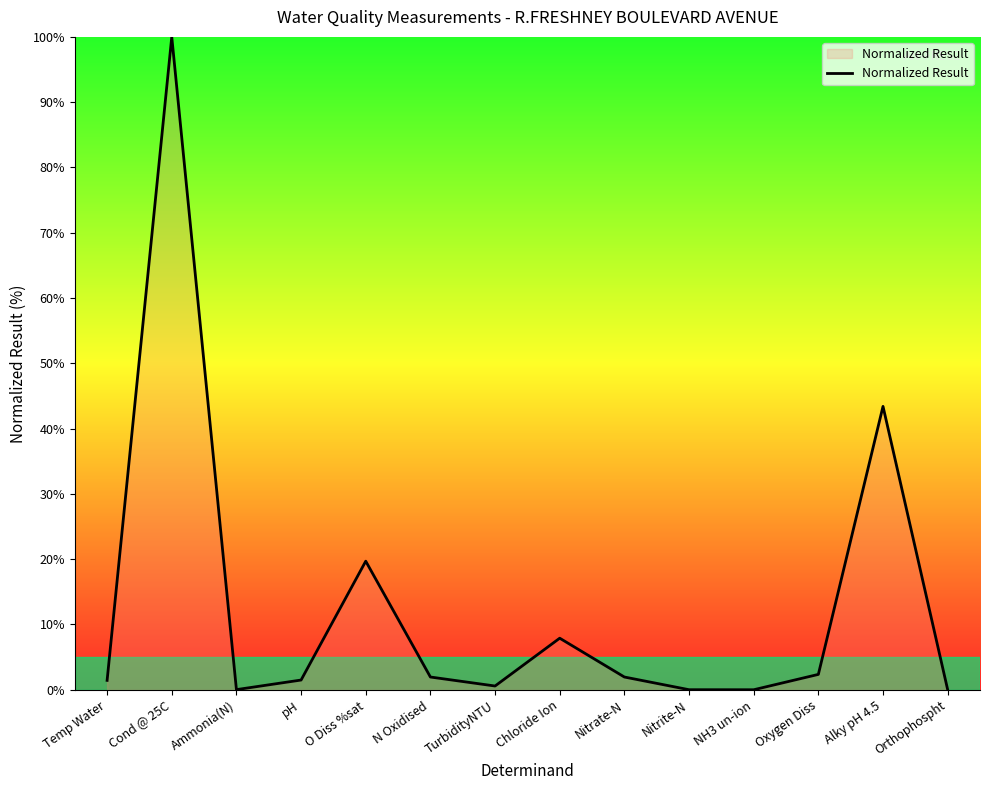

What is the difference between the maximum and minimum values?

100.0